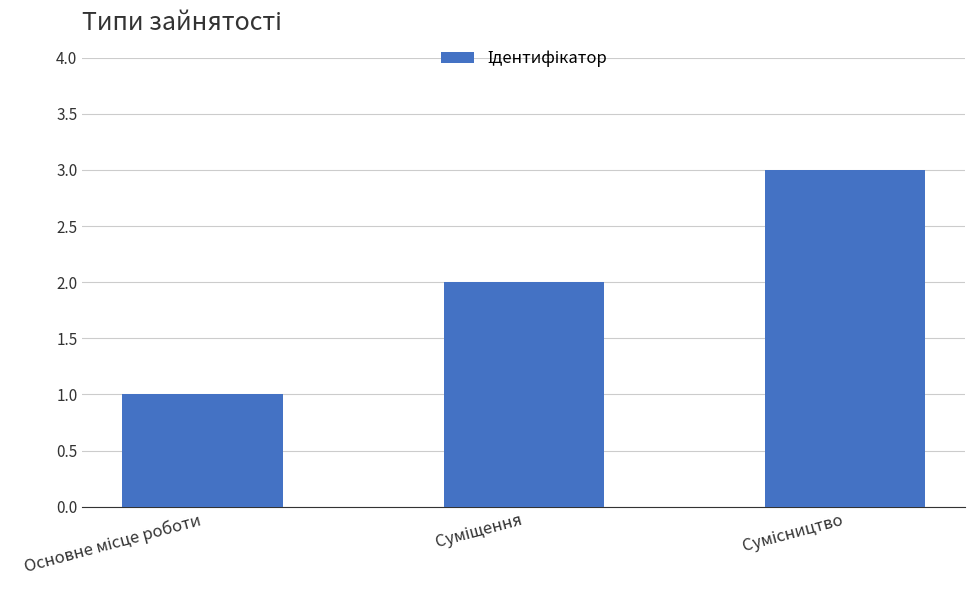

What is the greatest value displayed?

3